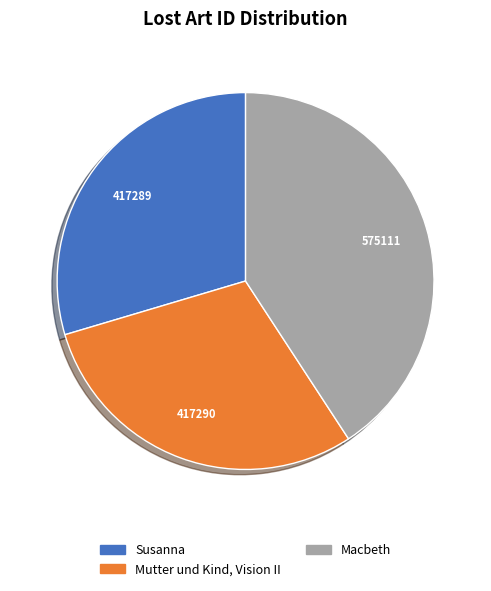

What is the ratio of the value at Susanna to the value at Macbeth?

0.7